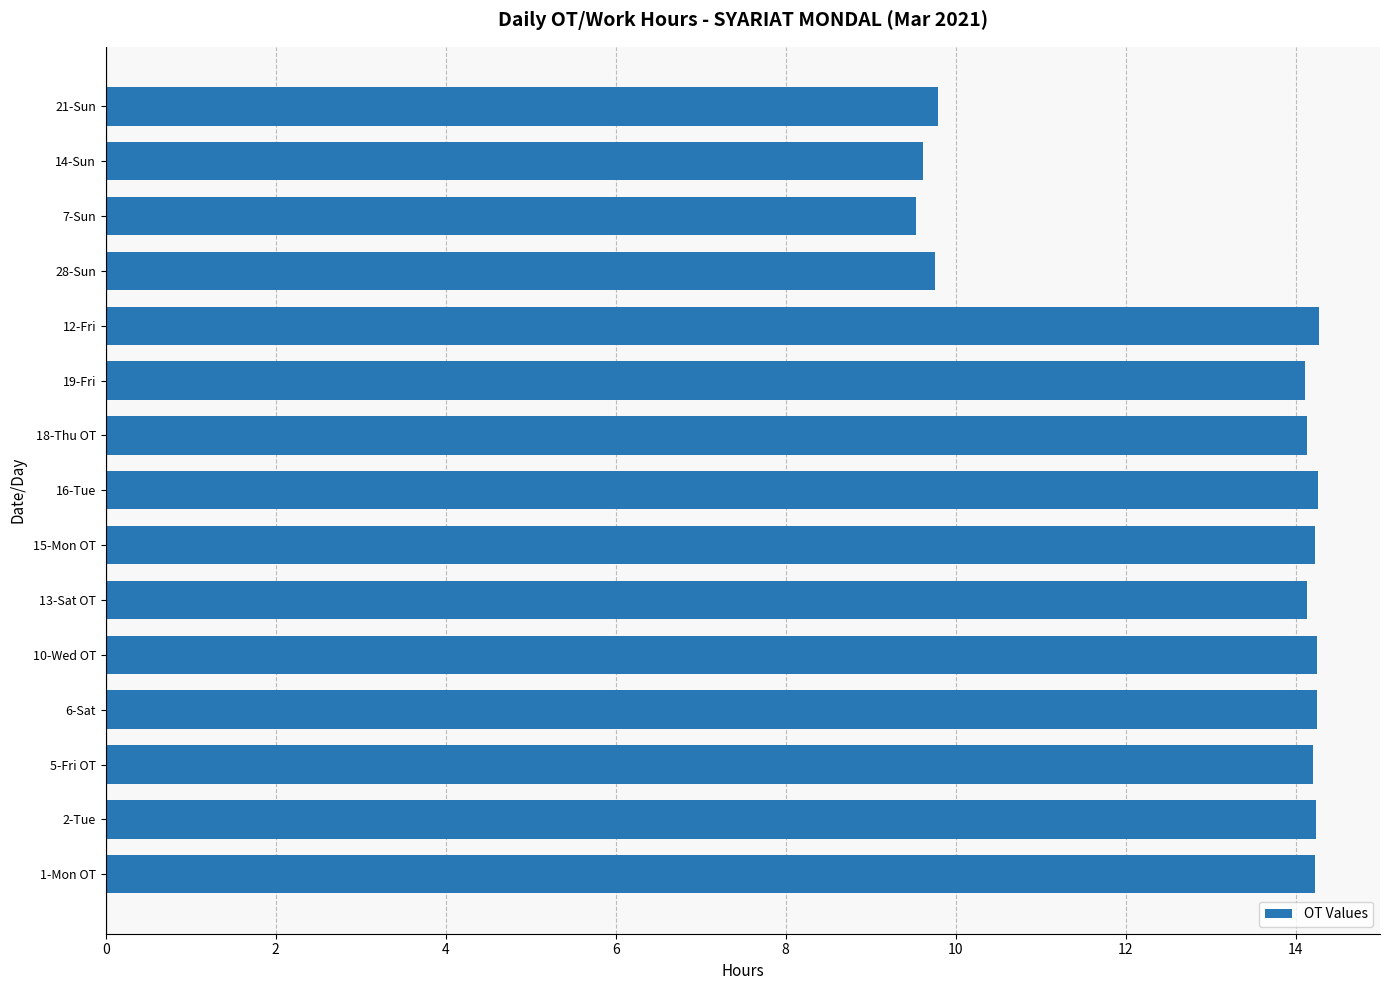

Which has a higher value, 7-Sun or 6-Sat?

6-Sat